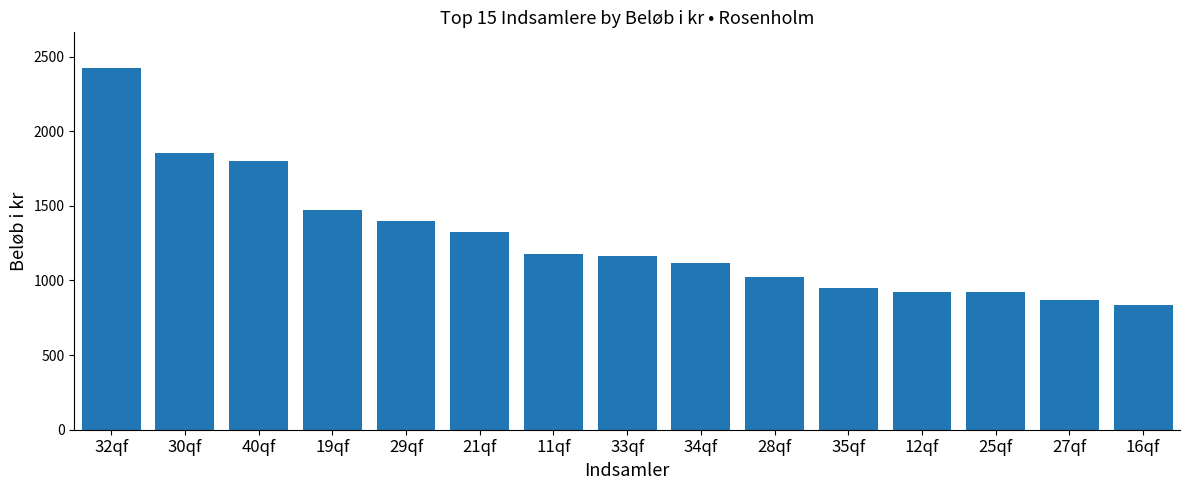

What is the sum of the values at 16qf and 21qf?

2160